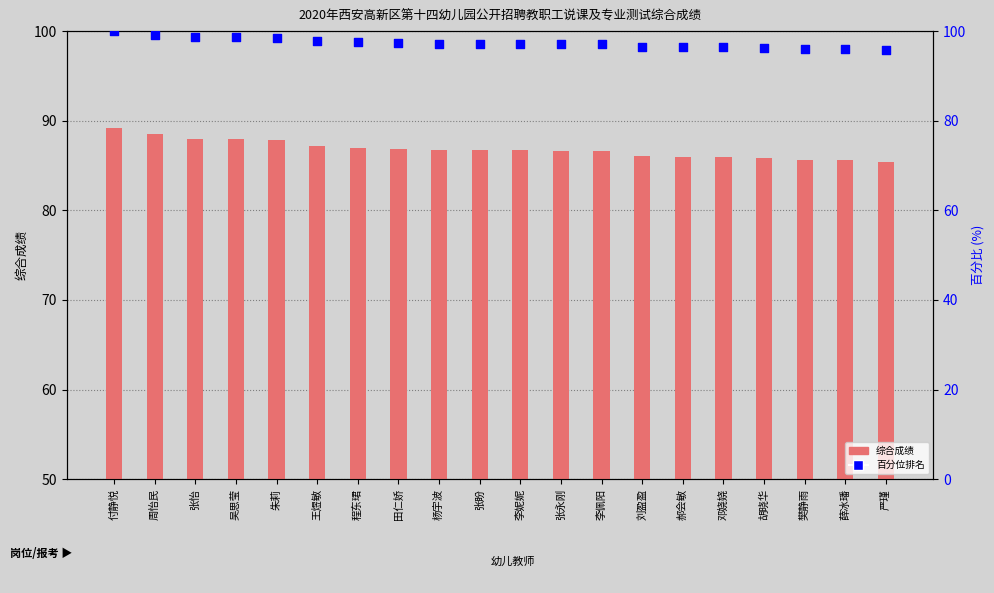

Which series contains the highest Y value?

百分位排名